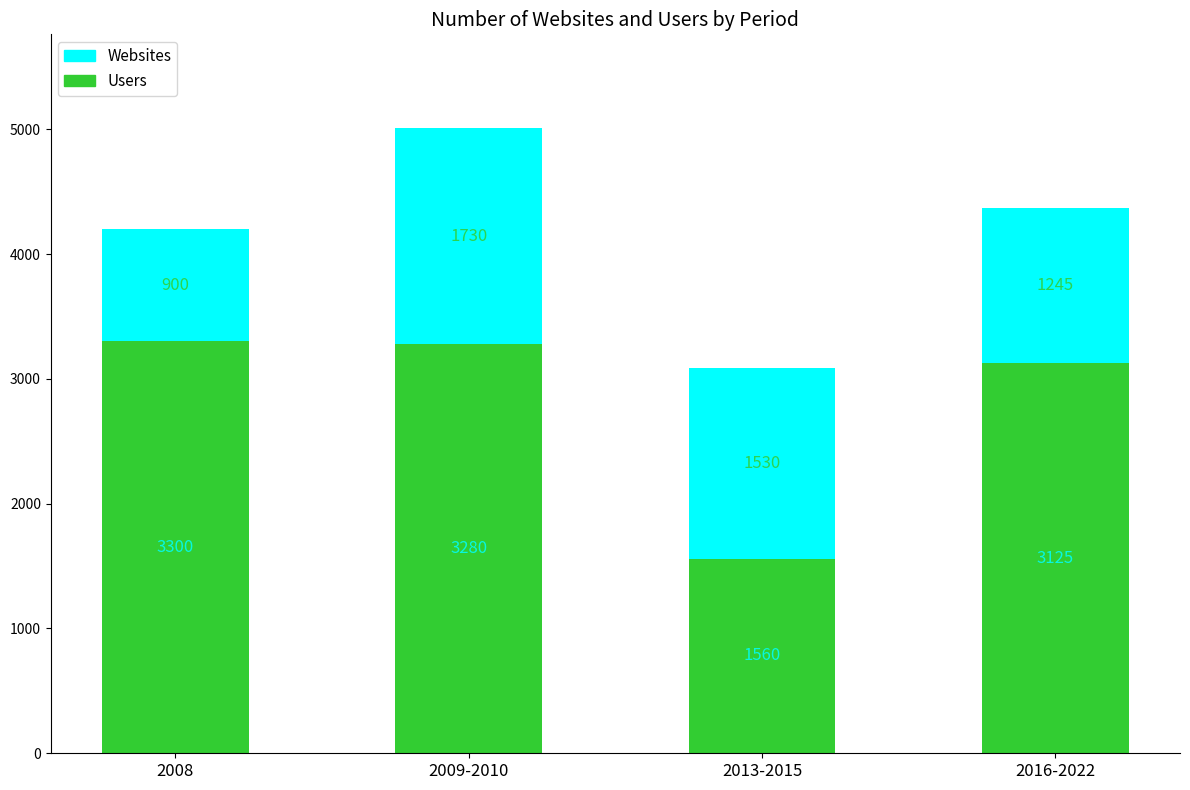

What is the sum of the Users values at 2008 and 2013-2015?

4860